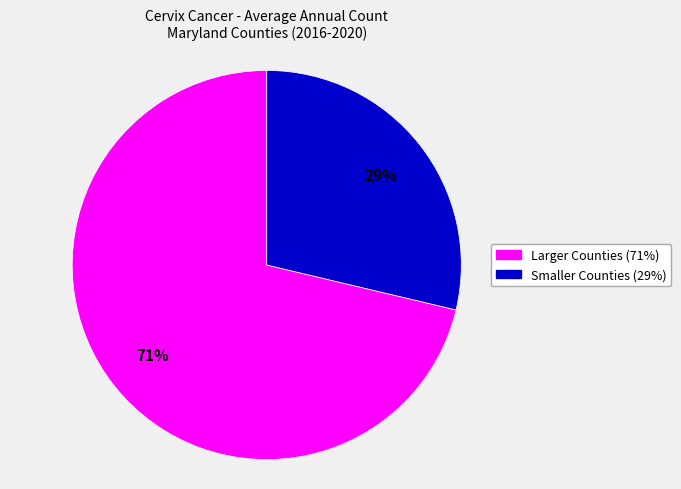

To the nearest percent, what is the average slice percentage?

50%